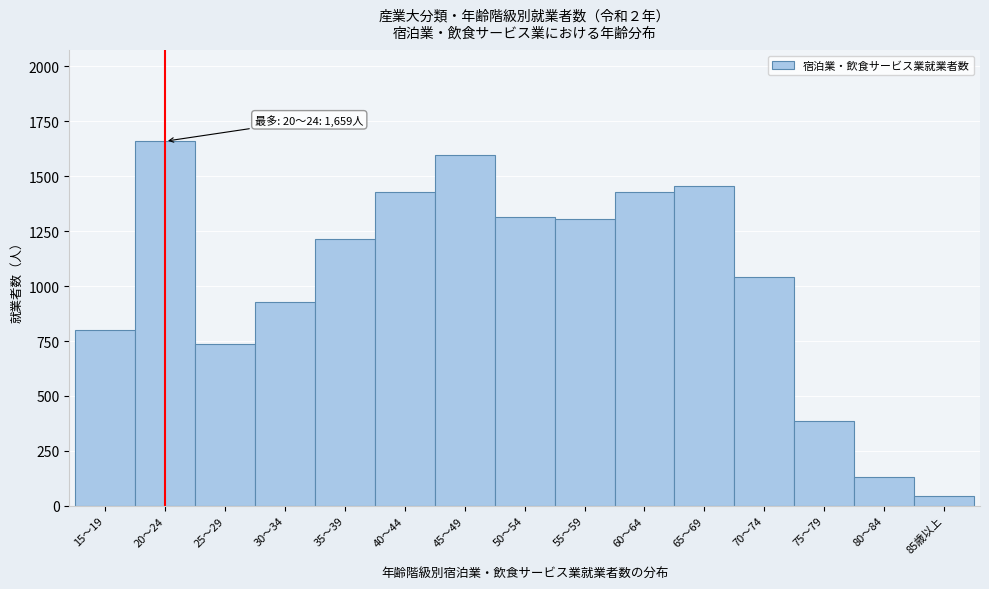

What value does the data have at 70～74?

1041